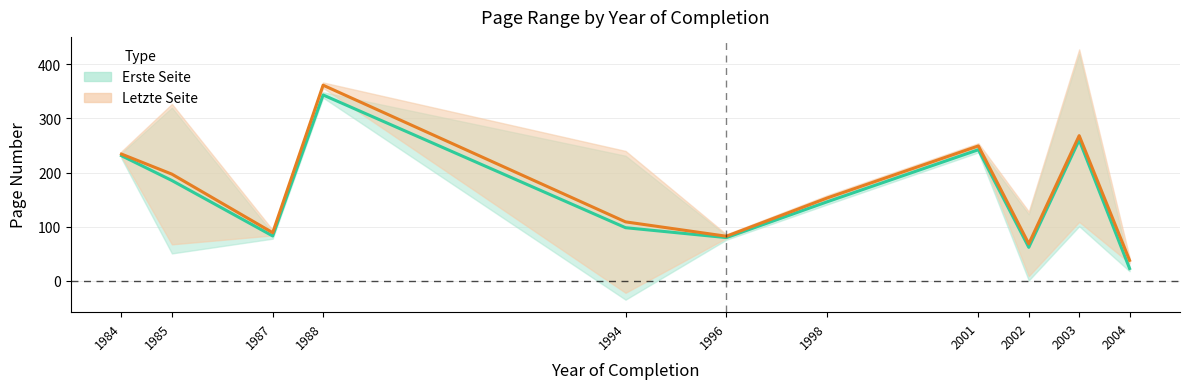

Reading right to left, what are all the values shown in this chart?

Erste Seite: 23.0	260.0	62.0	242.0	146.0	80.0	98.2	343.0	83.0	185.2	231.0
Letzte Seite: 38.0	268.0	68.5	249.0	153.0	82.5	109.0	361.0	89.0	197.0	234.0